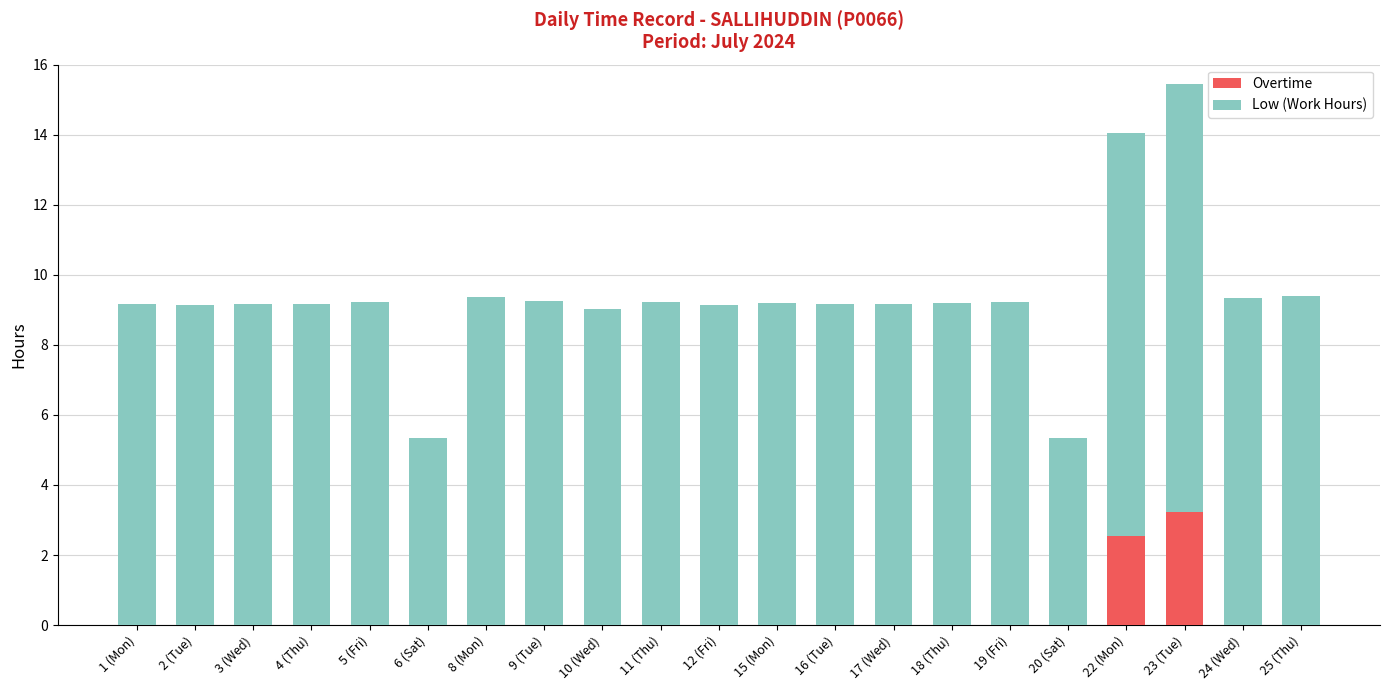

Which category has the highest value in the Overtime series?

23 (Tue)